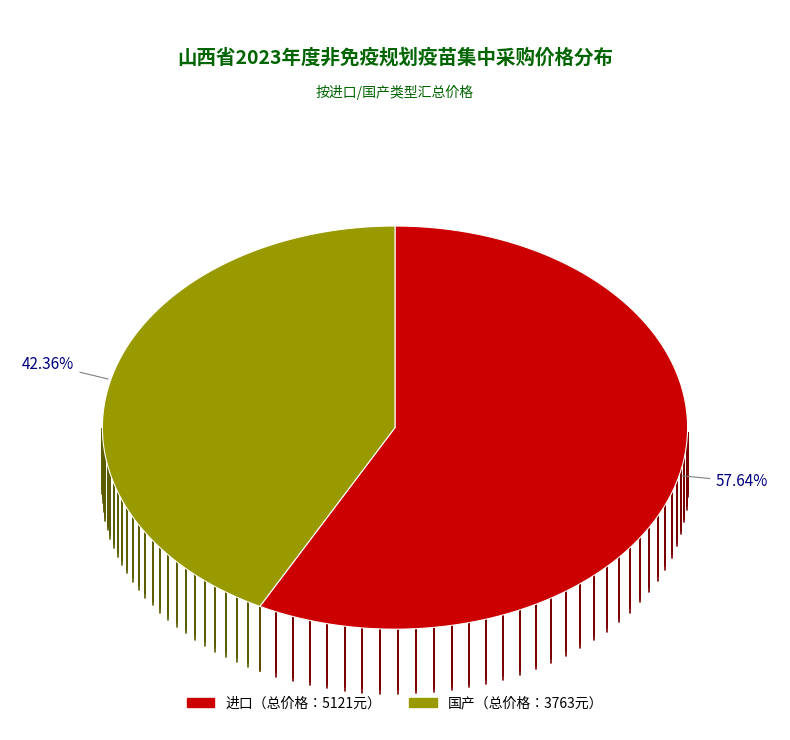

Does 4 account for over 50% of the chart?

No